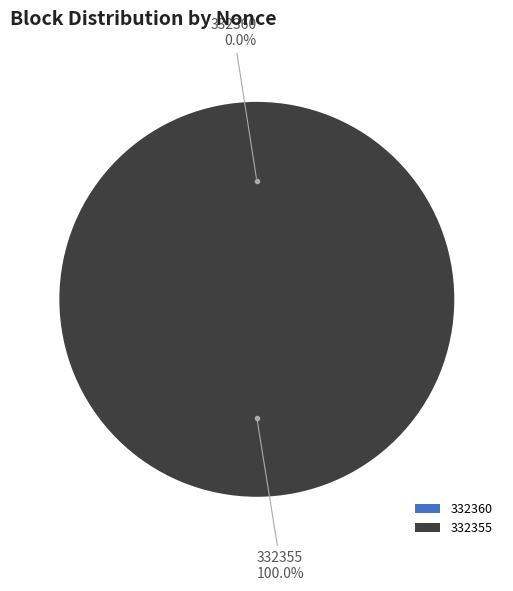

True or false: 332355 accounts for 92% of the total.

False